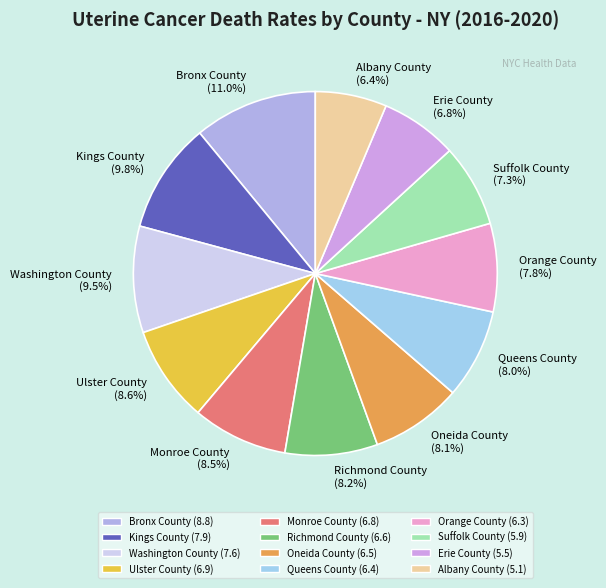

Is there a majority slice in this chart?

No